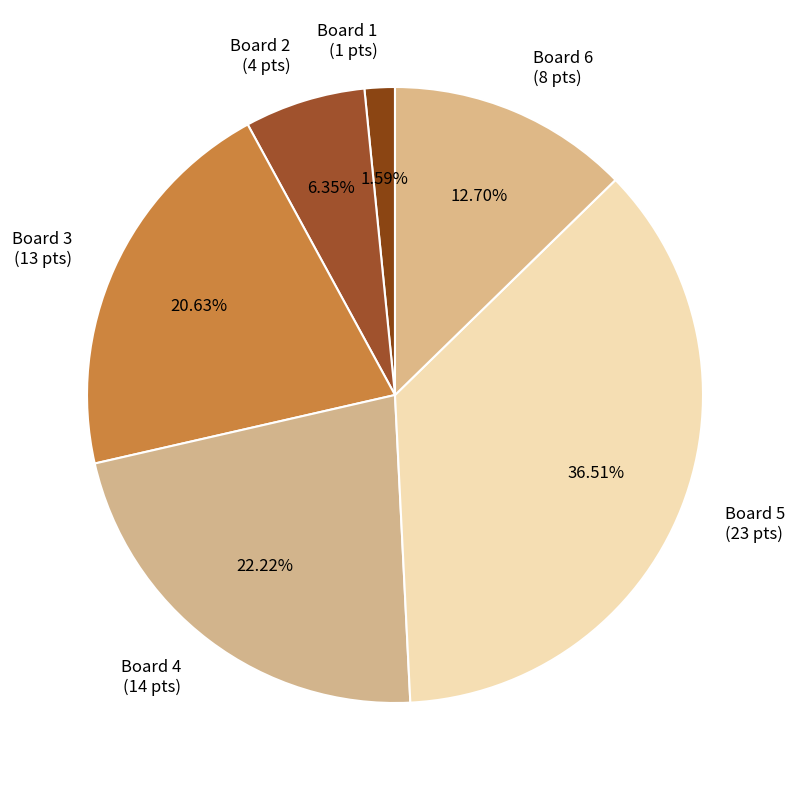

To the nearest percent, what is the difference between the largest and smallest slice percentages?

35%